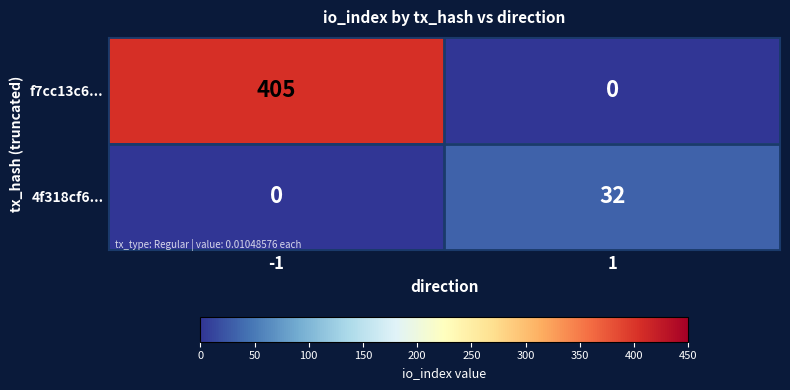

Which series has the widest spread of values?

f7cc13c6...